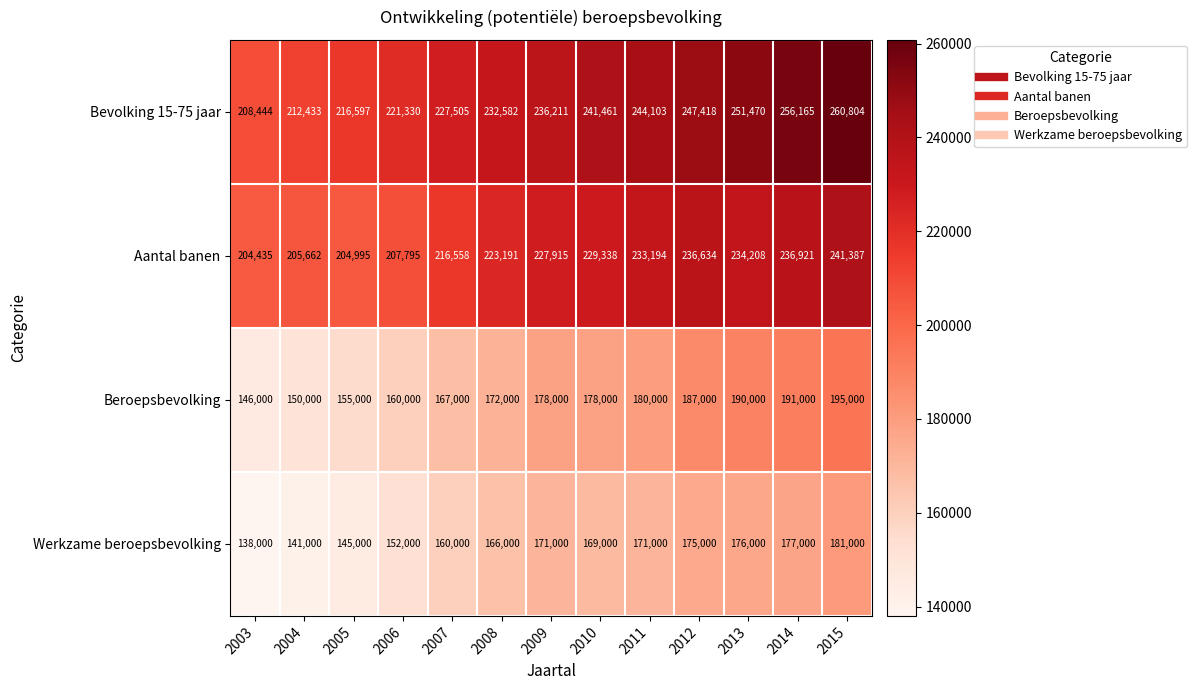

Which series changed the most between 2011 and 2012?

Beroepsbevolking